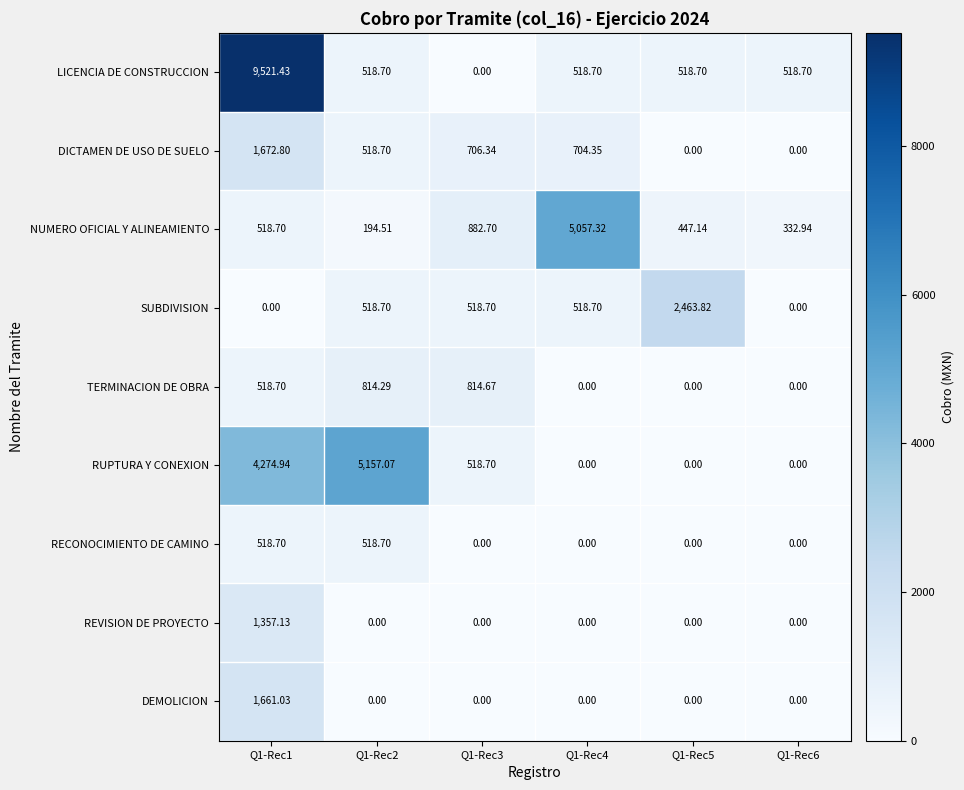

Which series has the largest total across all categories?

LICENCIA DE CONSTRUCCION